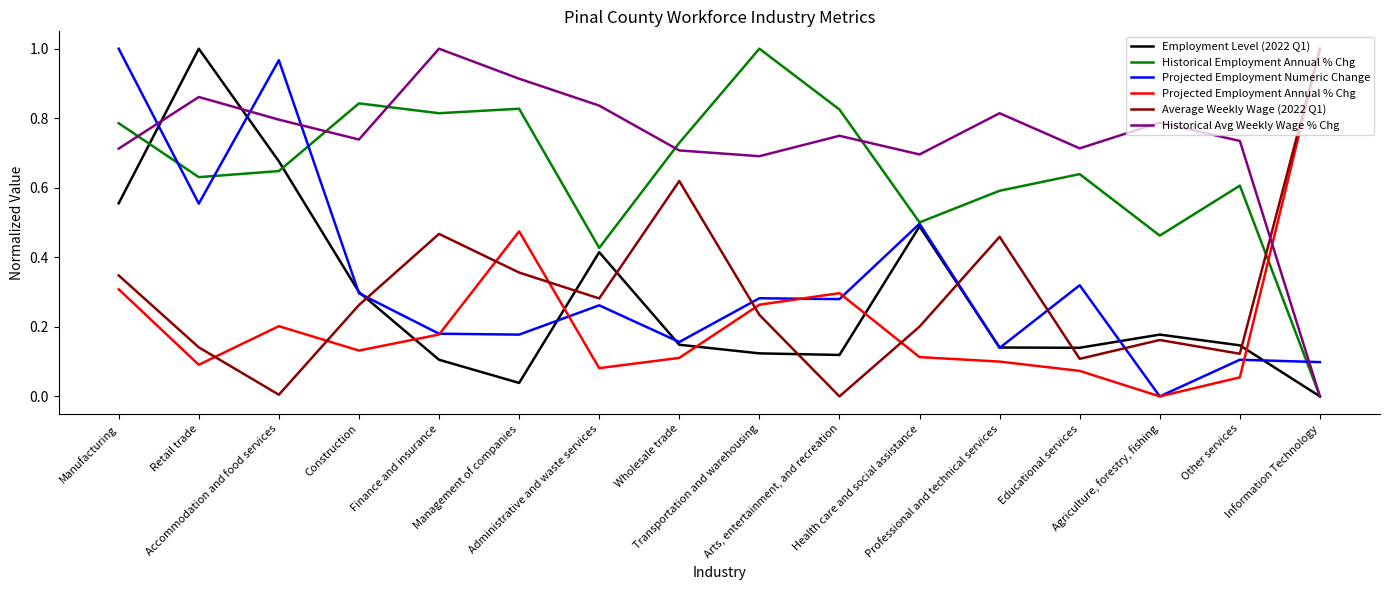

Which category has the lowest value in the Historical Employment Annual % Chg series?

Information Technology